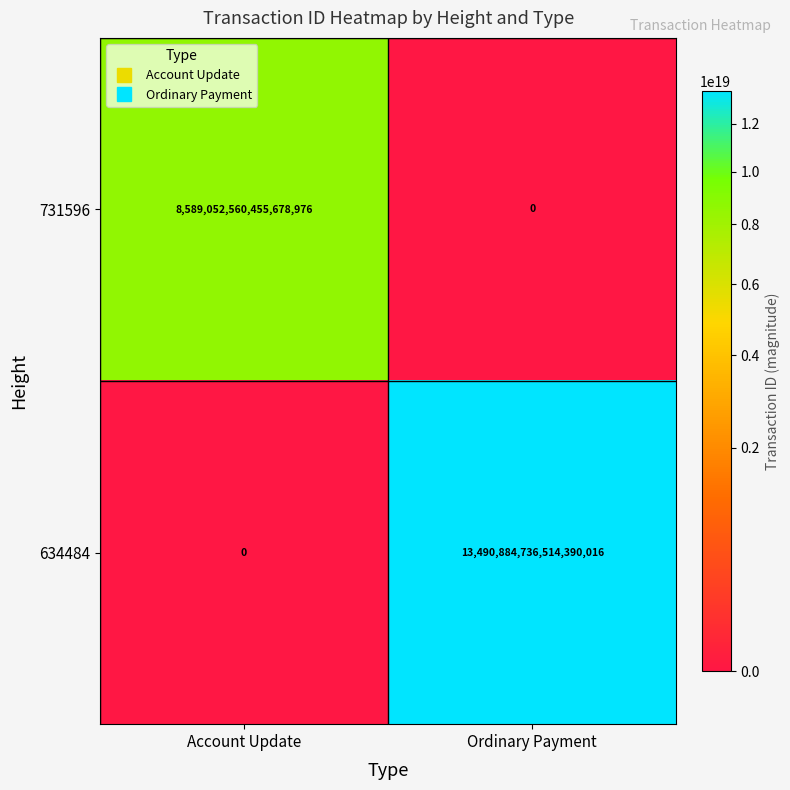

Count the number of categories in the chart.

2